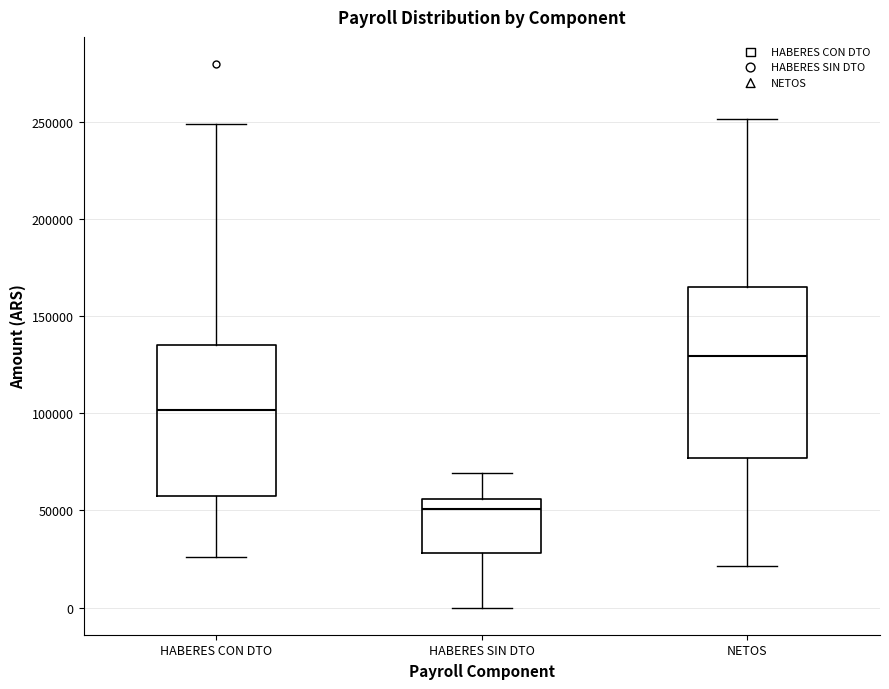

Reading left to right, read every box against the y-axis: the position of its median line, the range the box covers, and the ends of its whiskers. The values are not printed on the chart, so give them approximately, as read against the axis.

HABERES CON DTO: median 100000, box 60000 to 135000, whiskers 25000 to 250000
HABERES SIN DTO: median 50000, box 30000 to 55000, whiskers 0 to 70000
NETOS: median 130000, box 75000 to 165000, whiskers 20000 to 250000